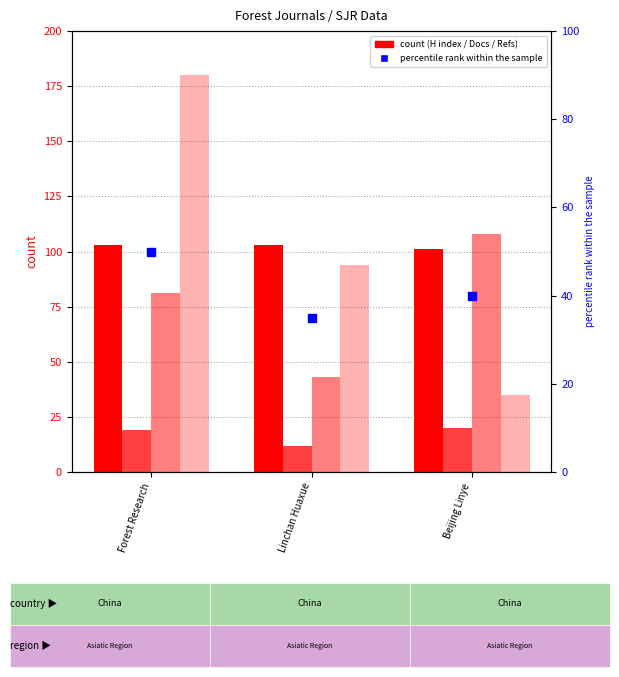

Which series reaches the maximum Y coordinate?

Total Refs.